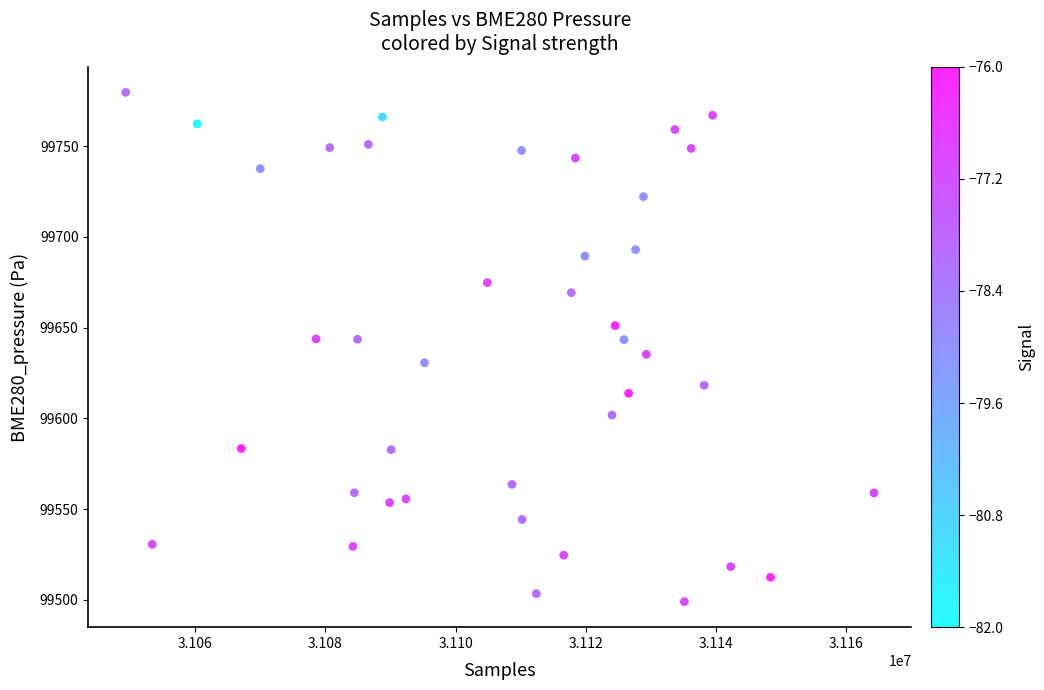

What is the range of Y values (max minus min)?

280.6